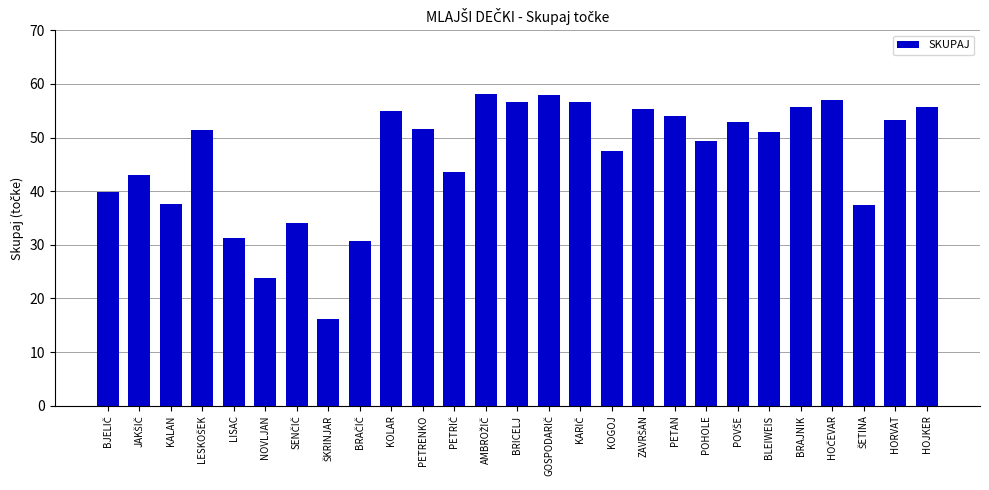

What is the value of the 10th bar from the left?

55.0